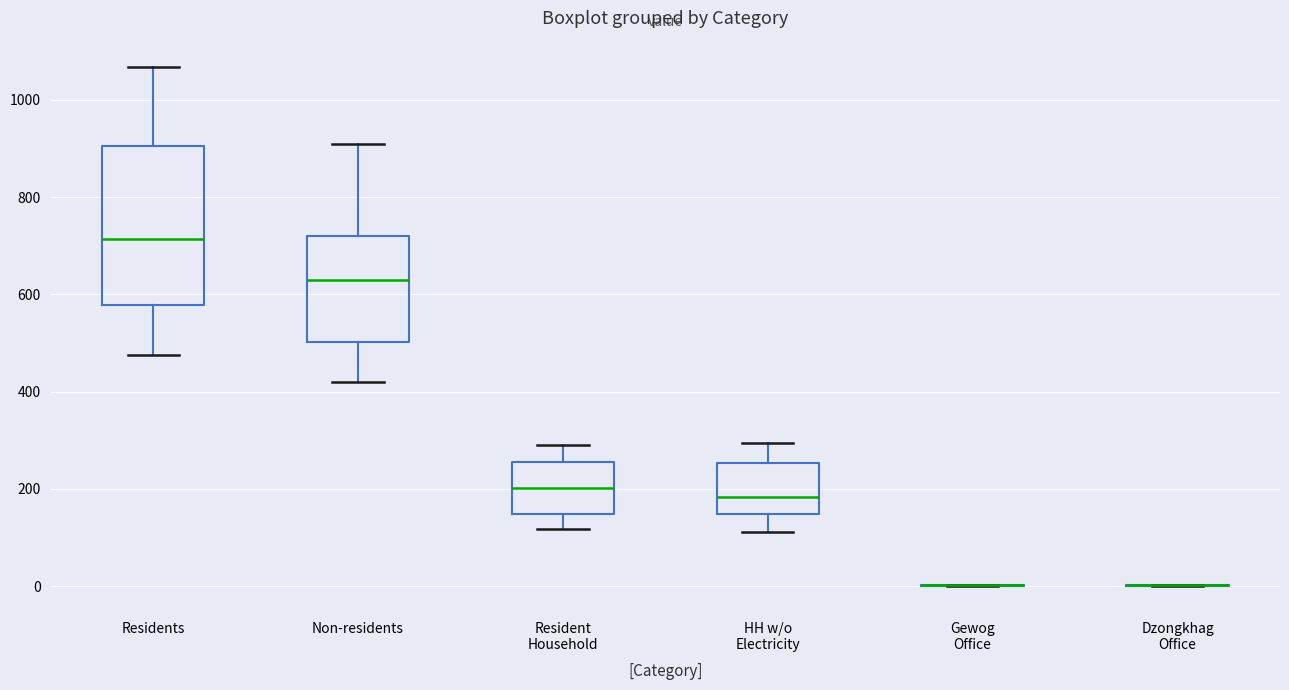

Reading left to right, transcribe this box plot: for each box, give where its median line is, the range the box spans, and where its two whiskers end, as read against the y-axis. The values are not printed on the chart, so give them approximately, as read against the axis.

Residents: median 720, box 580 to 900, whiskers 480 to 1060
Non-residents: median 620, box 500 to 720, whiskers 420 to 900
Resident Household: median 200, box 140 to 260, whiskers 120 to 300
HH w/o Electricity: median 180, box 140 to 260, whiskers 120 to 300
Gewog Office: box collapsed to a line at 0, whiskers 0 to 0
Dzongkhag Office: box collapsed to a line at 0, whiskers 0 to 0